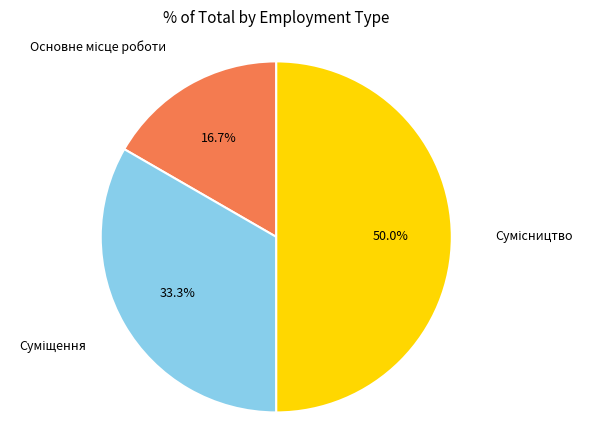

To the nearest percent, what is the difference between the largest and smallest slice percentages?

33%